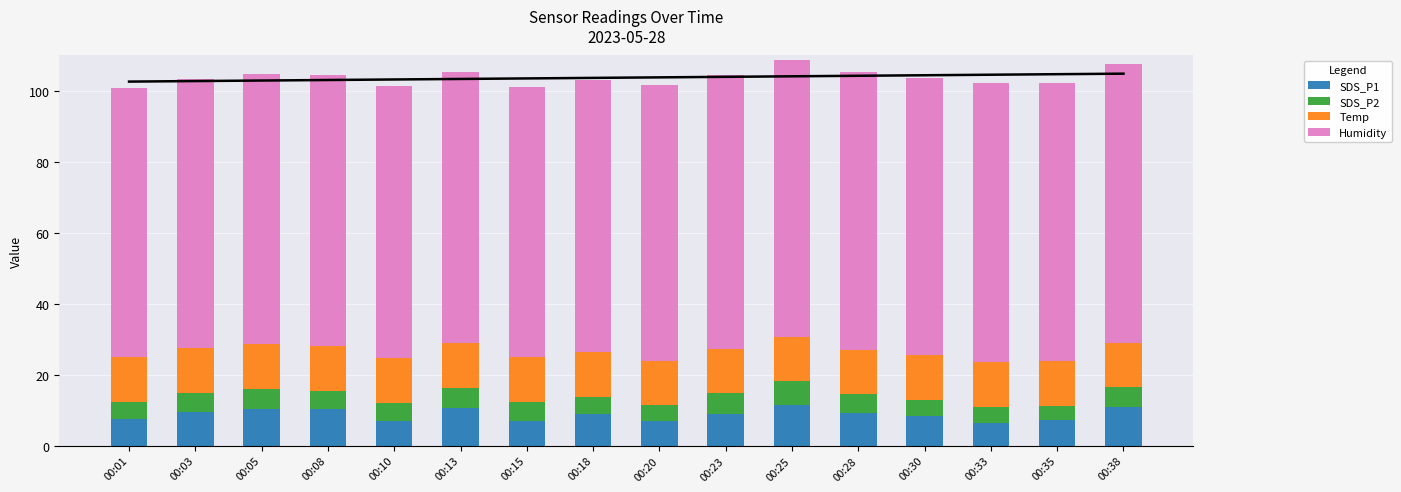

The Temp series shows 12.7 at 00:18. True or false?

True